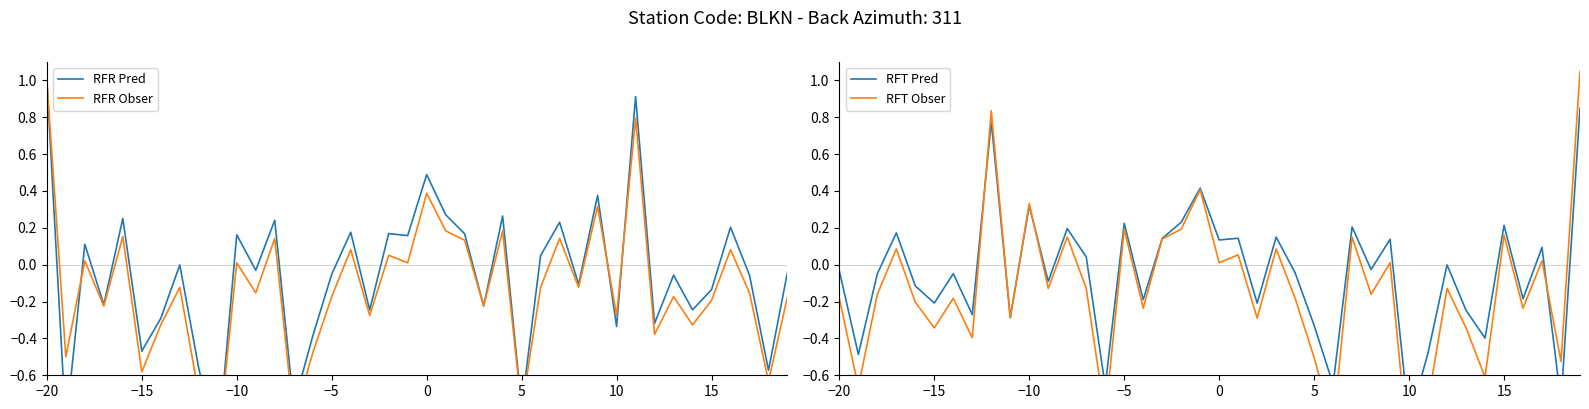

Rank the series by their maximum value, from highest to lowest.

RFT Obser, RFR Pred, RFR Obser, RFT Pred